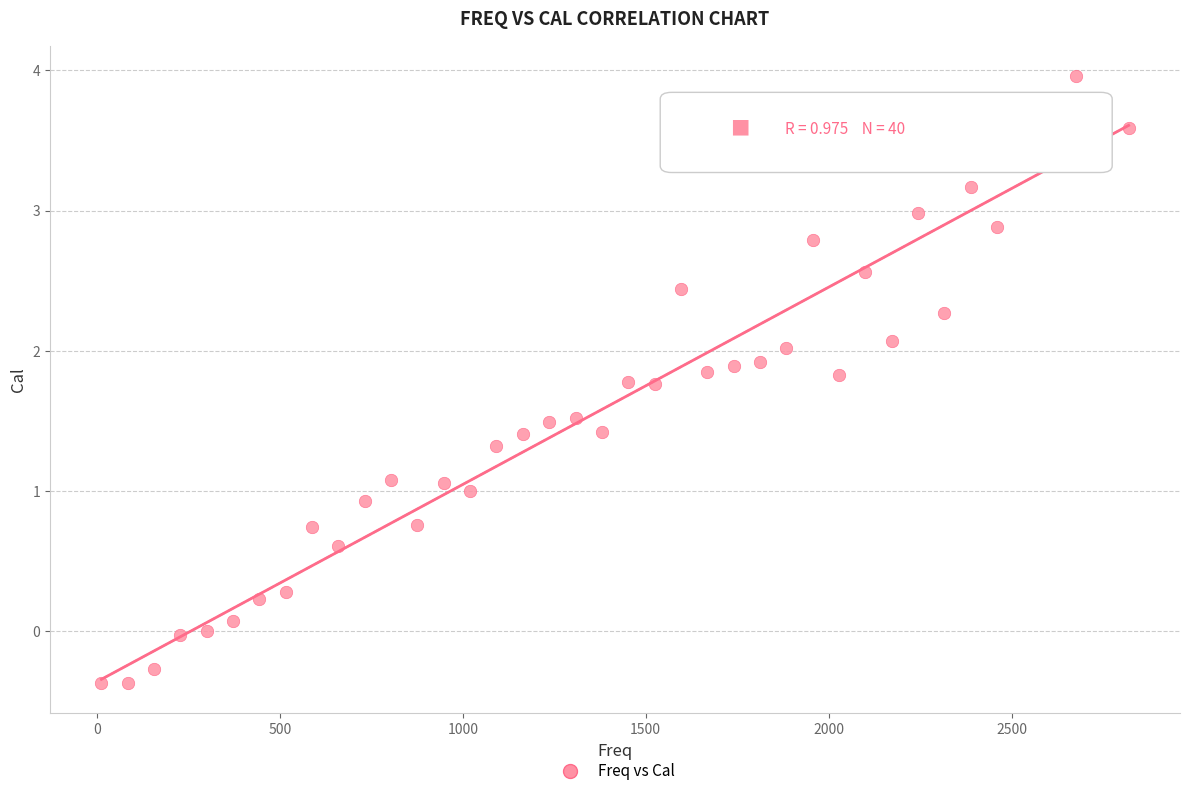

What is the range of X values (max minus min)?

2808.0